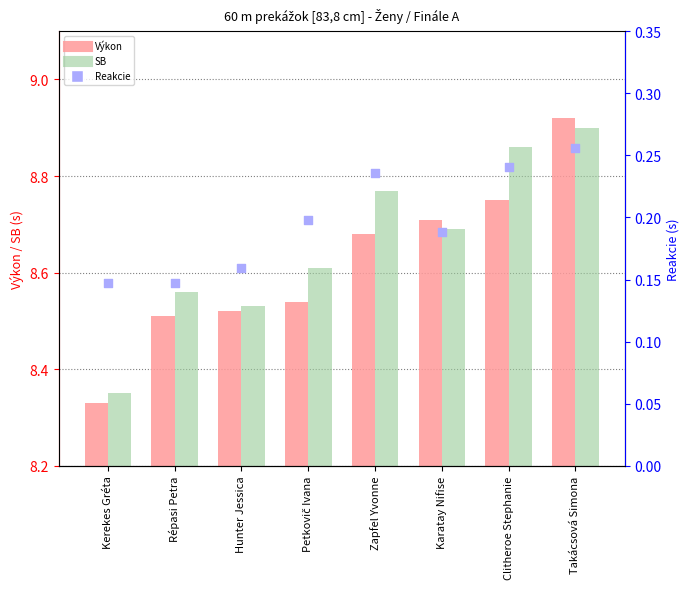

What are all the series names shown in the legend?

Výkon, SB, Reakcie